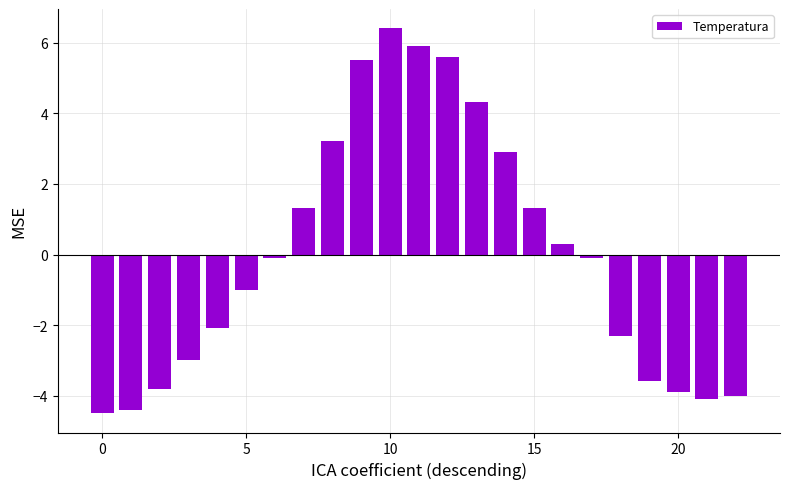

What is the difference between the maximum and second lowest values?

10.8